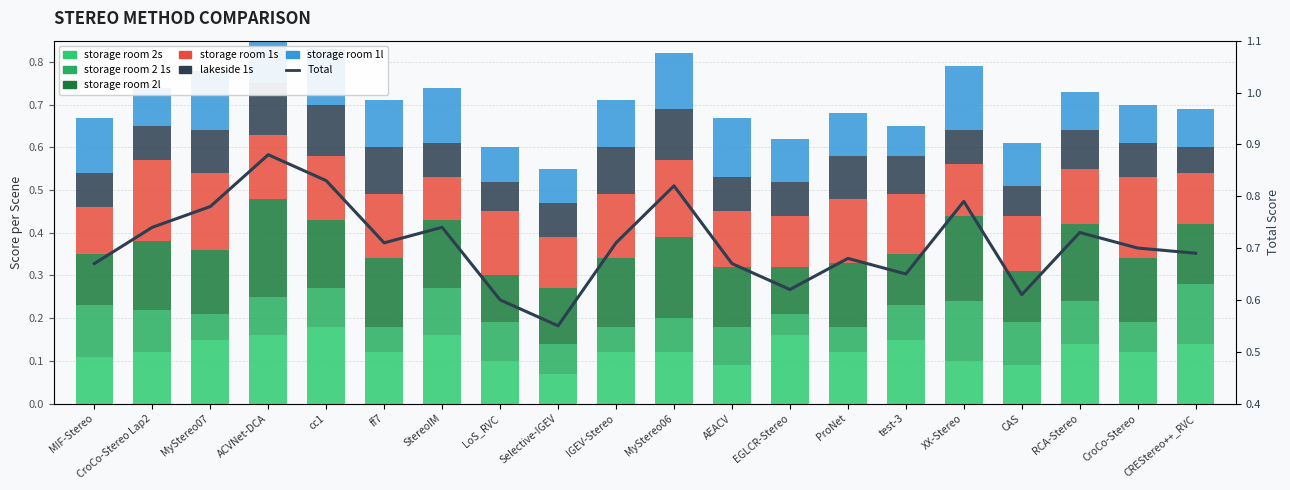

At which label does storage room 2 1s reach its peak?

XX-Stereo